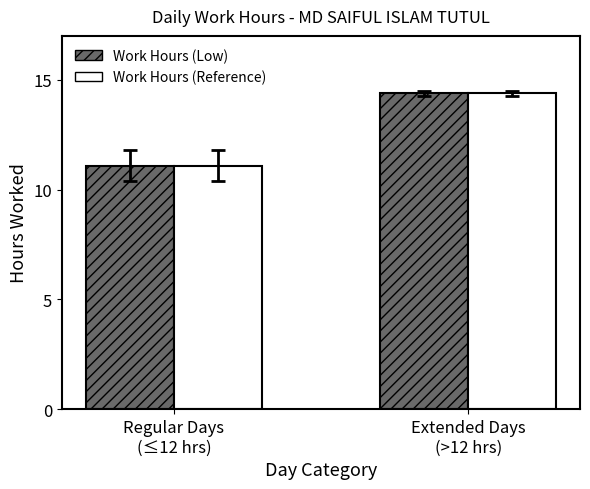

Where does the Work Hours (Low) series first go above 14?

Extended Days
(>12 hrs)